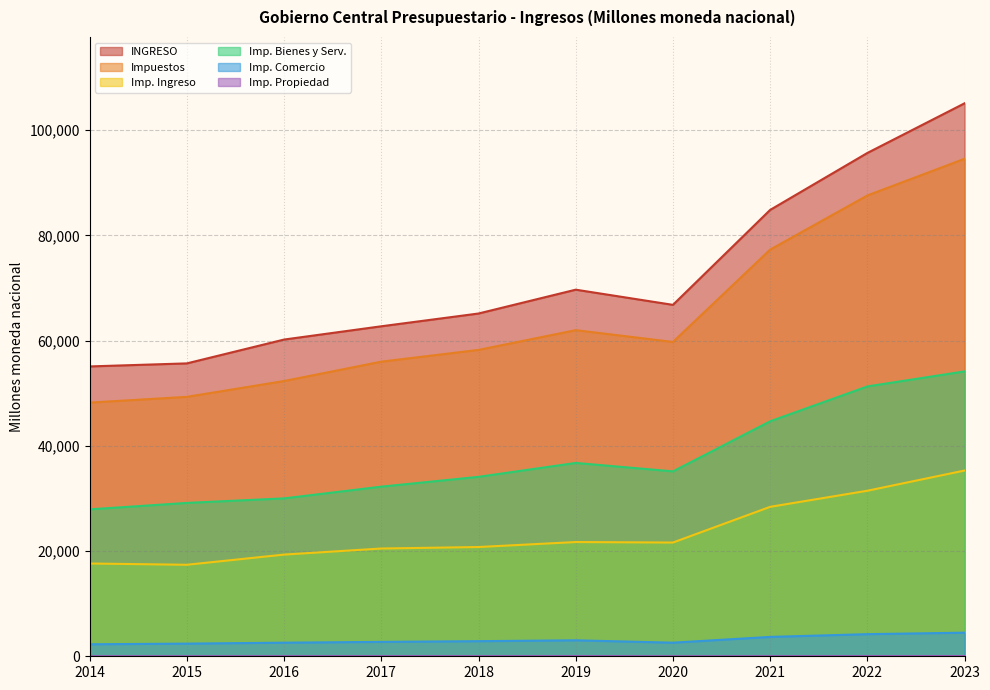

At which label is Impuestos closest to 71384?

2021